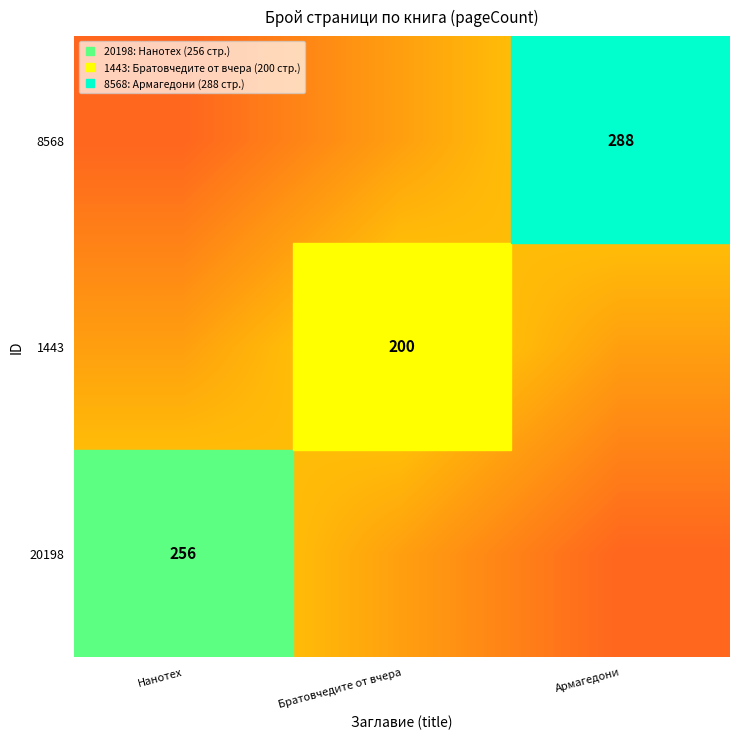

The value of 1443 at Нанотех is 1.2. True or false?

False